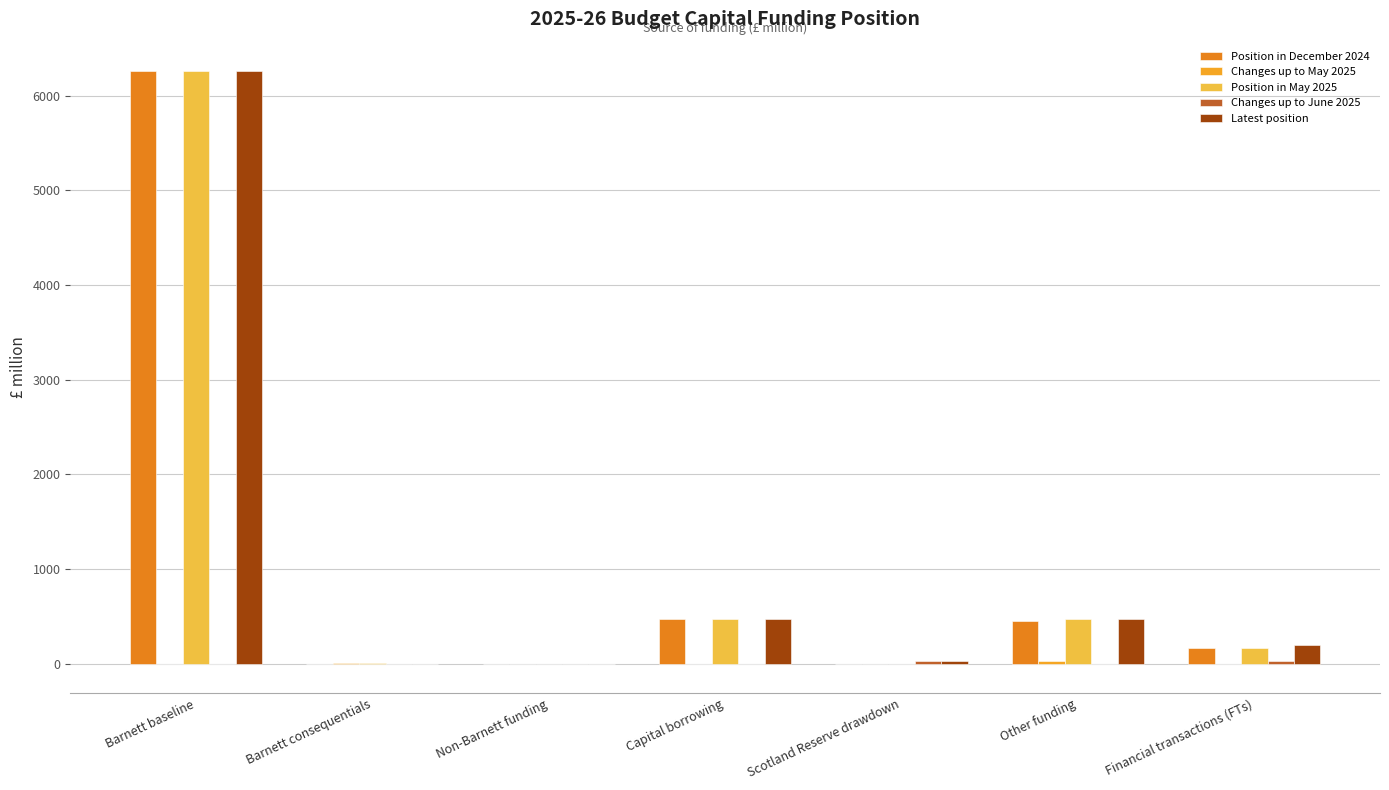

How many series are shown in this chart?

5